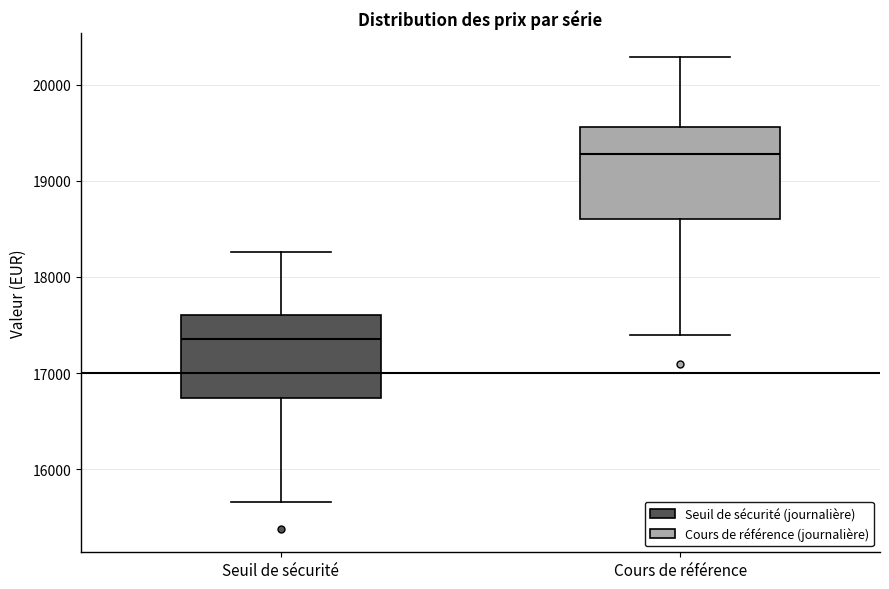

Reading left to right, read every box against the y-axis: the position of its median line, the range the box covers, and the ends of its whiskers. The values are not printed on the chart, so give them approximately, as read against the axis.

Seuil de sécurité: median 17400, box 16700 to 17600, whiskers 15700 to 18300
Cours de référence: median 19300, box 18600 to 19600, whiskers 17400 to 20300